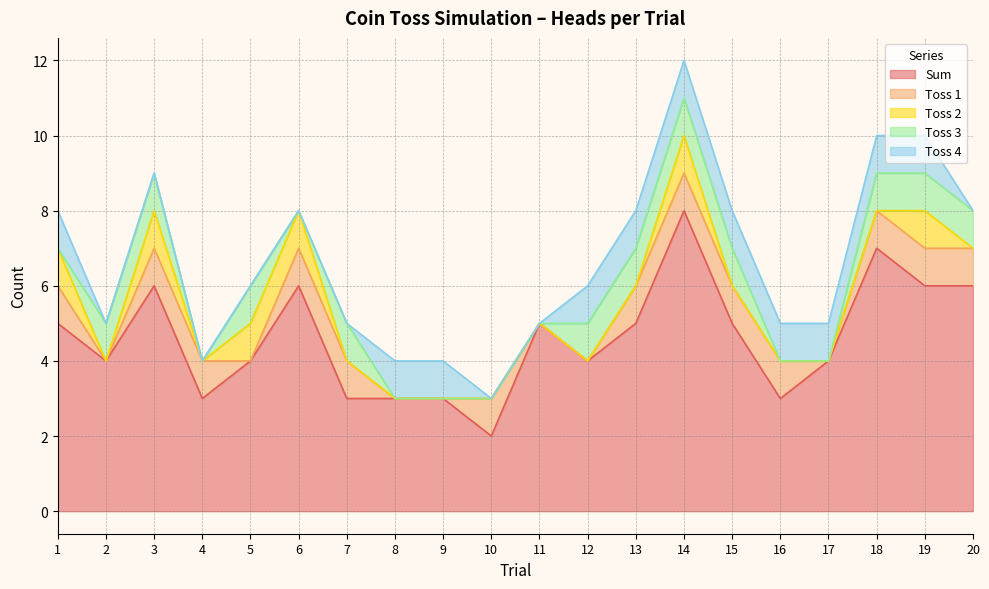

How many Toss 3 values are between 0 and 1?

20